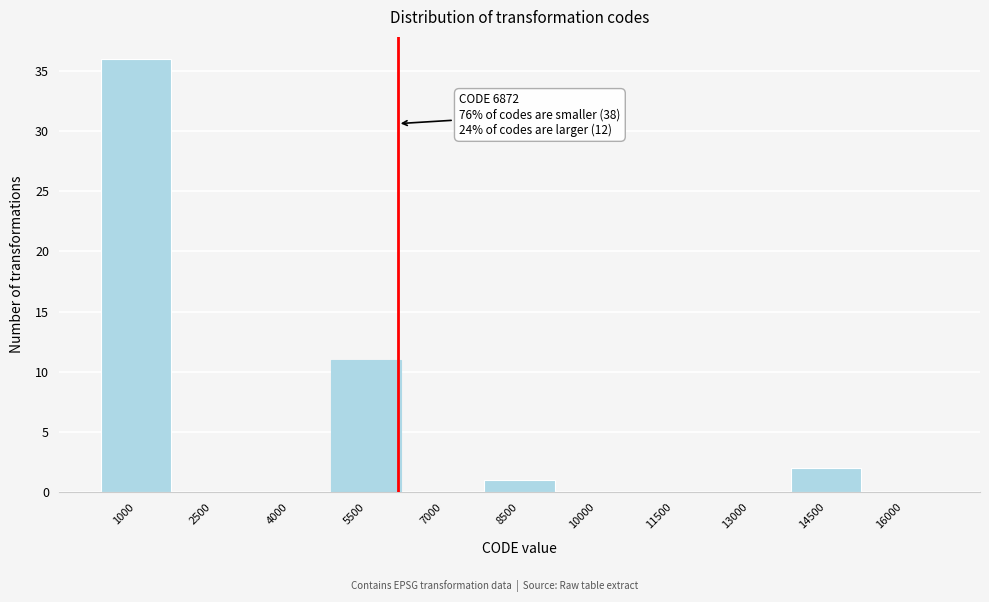

Reading left to right, extract all data points from this chart.

1000=36	2500=0	4000=0	5500=11	7000=0	8500=1	10000=0	11500=0	13000=0	14500=2	16000=0